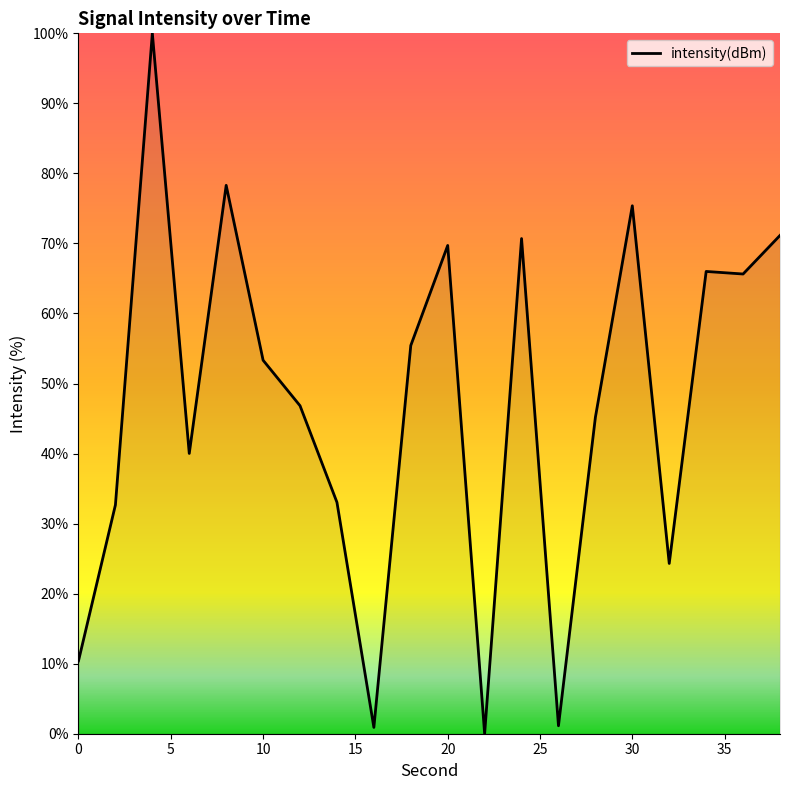

What is the difference between the maximum and minimum values?

100.0